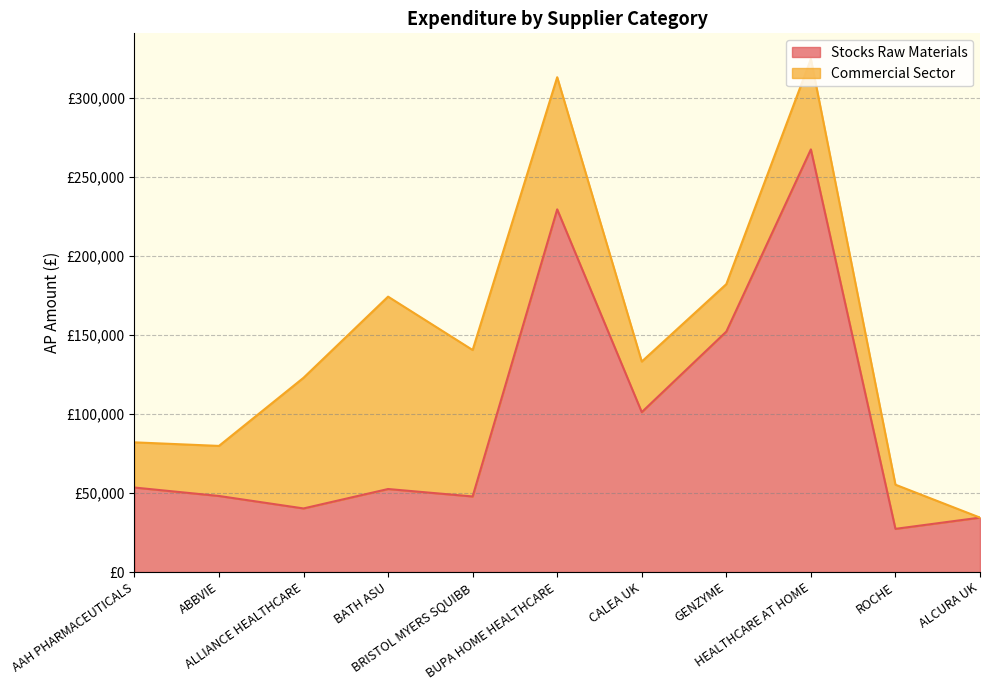

What is the approximate value at ALLIANCE HEALTHCARE?

40273.3